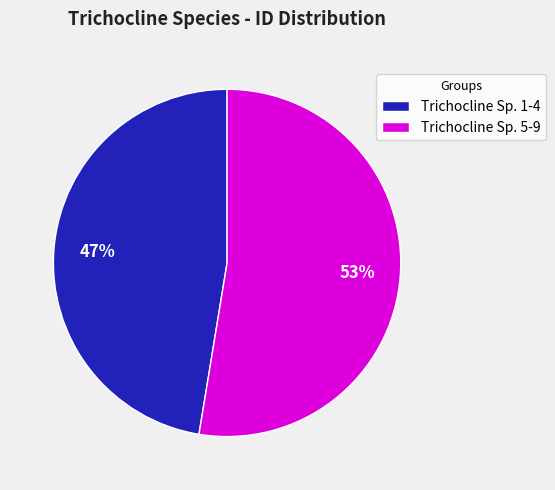

Which has a higher value, Trichocline Sp. 1-4 or Trichocline Sp. 5-9?

Trichocline Sp. 5-9